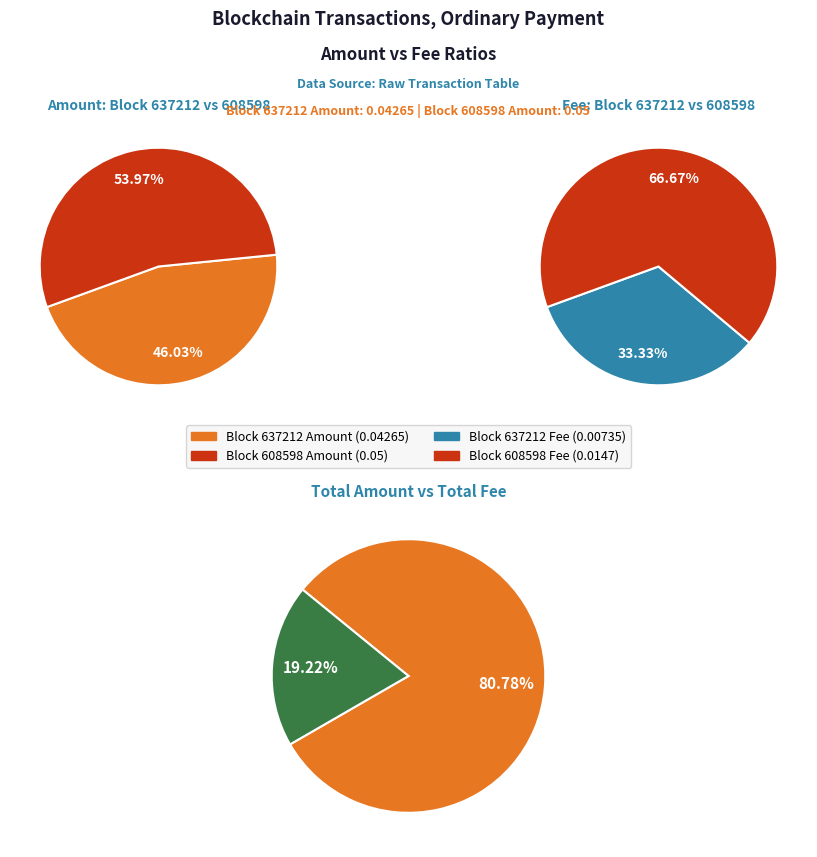

Is the sum of 608598 and 637212 greater than half?

Yes